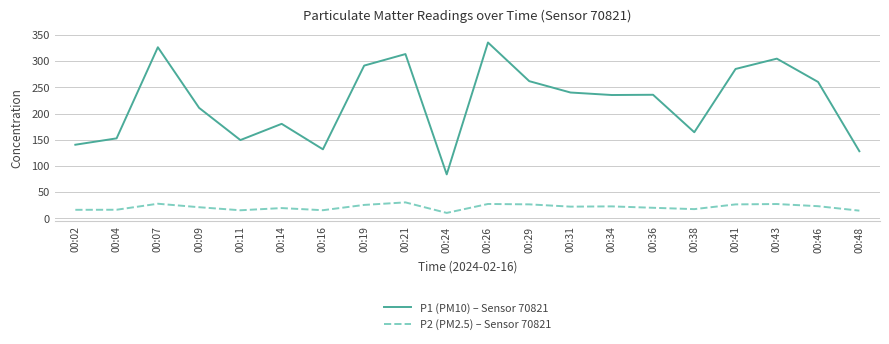

What is the smallest value displayed?

10.5